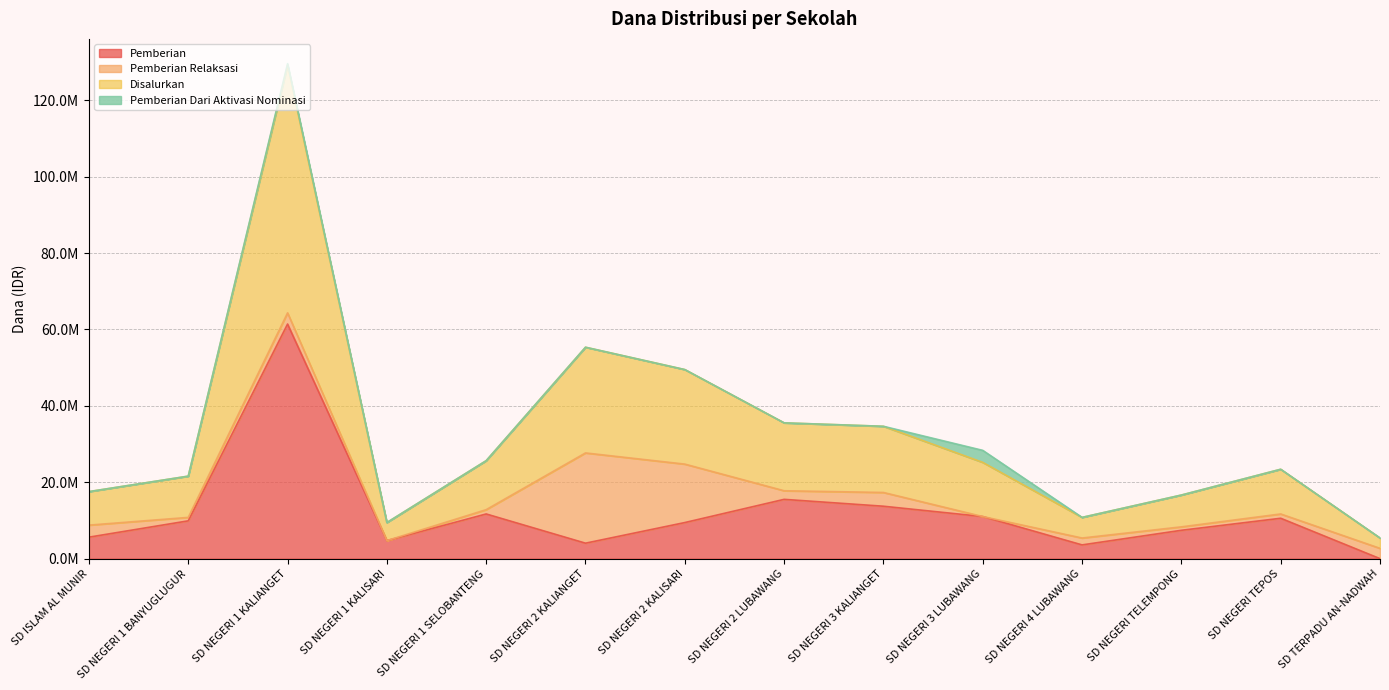

What are all the series names shown in the legend?

Pemberian, Pemberian Relaksasi, Disalurkan, Pemberian Dari Aktivasi Nominasi